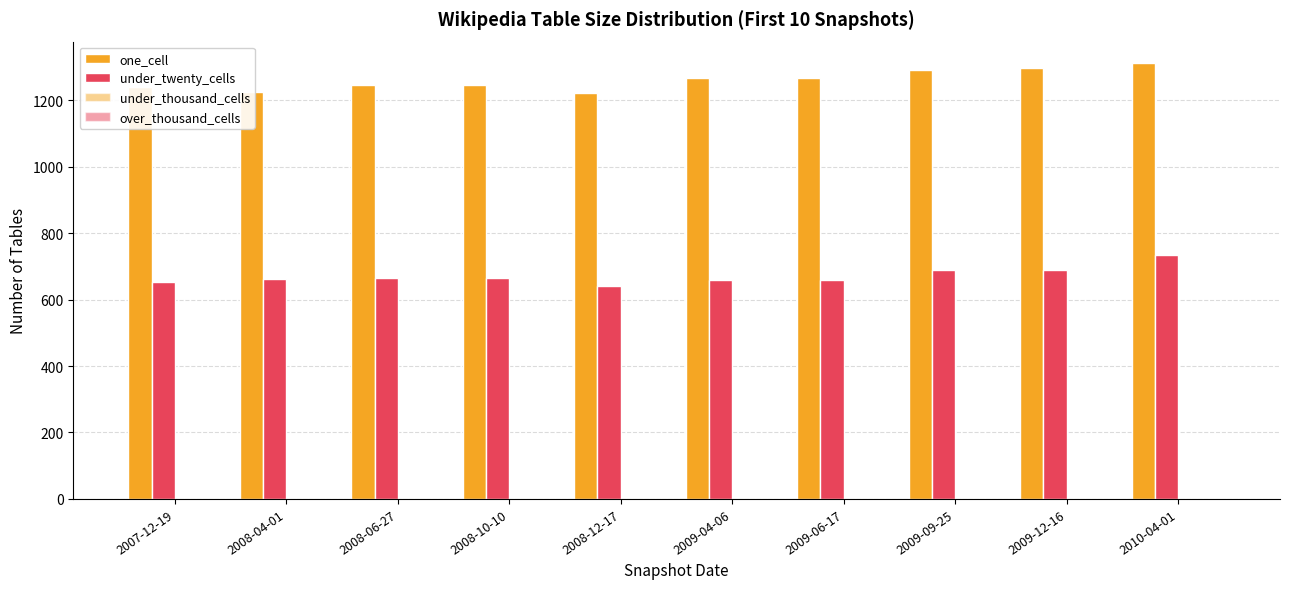

At which category is the sum across all series the highest?

2010-04-01